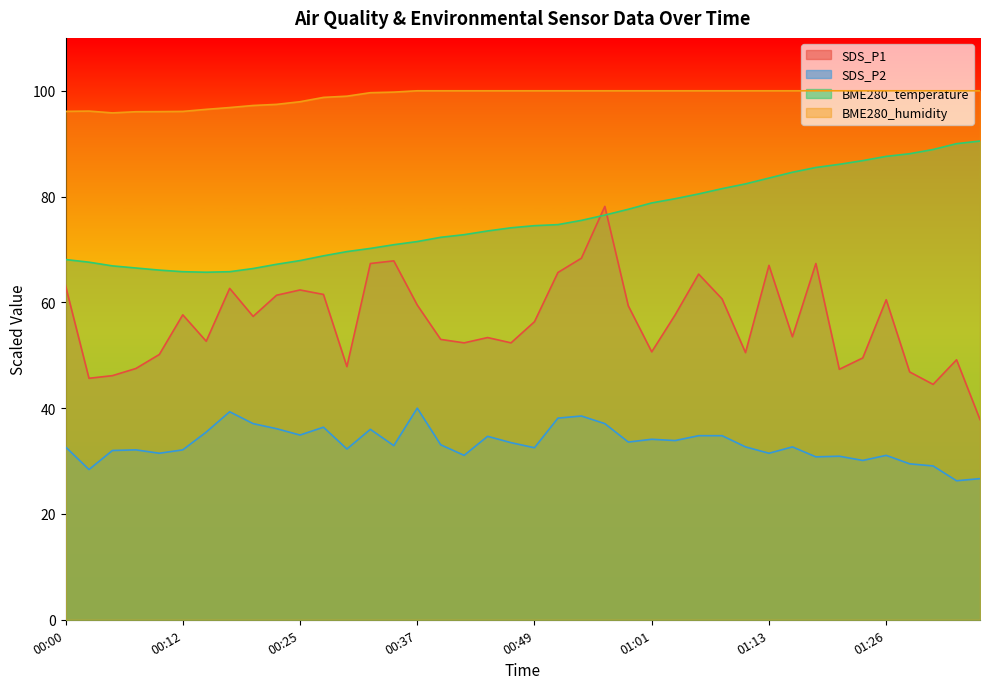

Between 00:15 and 00:59, which series saw the biggest shift?

BME280_temperature